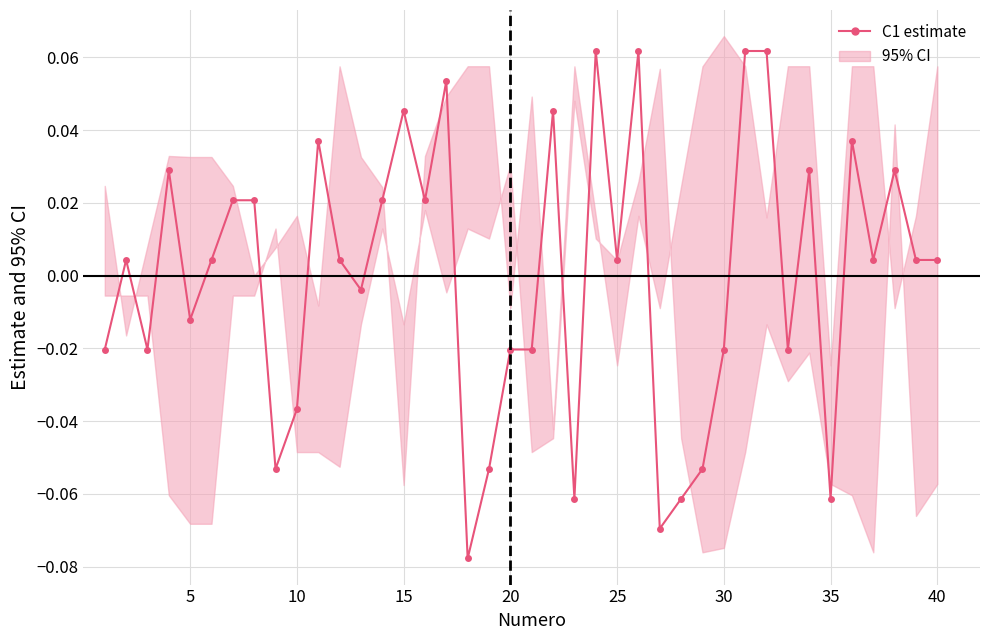

Reading right to left, what are all the values shown in this chart?

0.0	0.0	0.0	0.0	0.0	-0.1	0.0	-0.0	0.1	0.1	-0.0	-0.1	-0.1	-0.1	0.1	0.0	0.1	-0.1	0.0	-0.0	-0.0	-0.1	-0.1	0.1	0.0	0.0	0.0	-0.0	0.0	0.0	-0.0	-0.1	0.0	0.0	0.0	-0.0	0.0	-0.0	0.0	-0.0